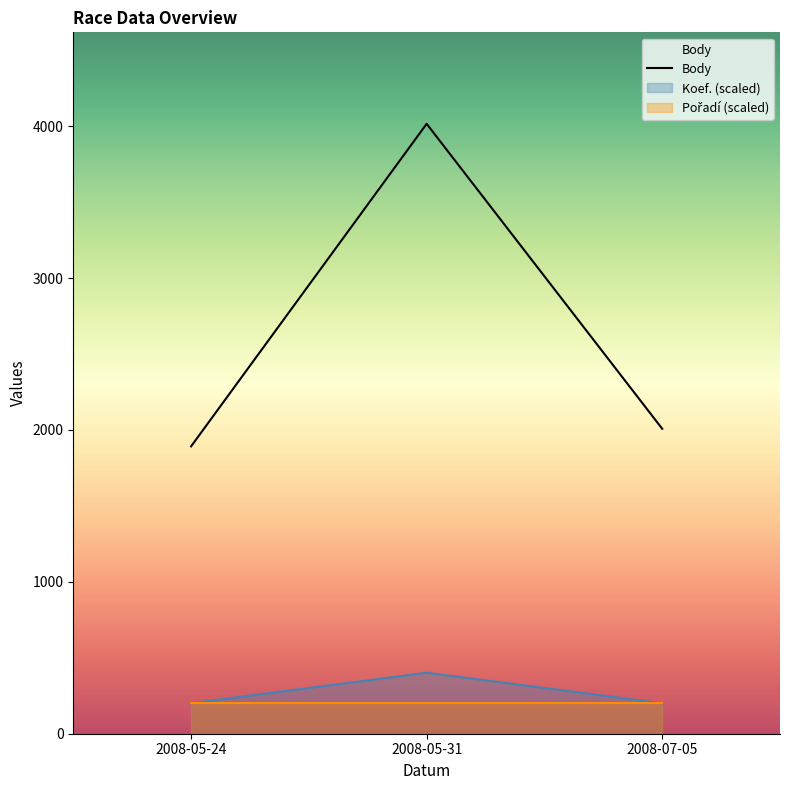

At how many categories does at least one series exceed 695?

3